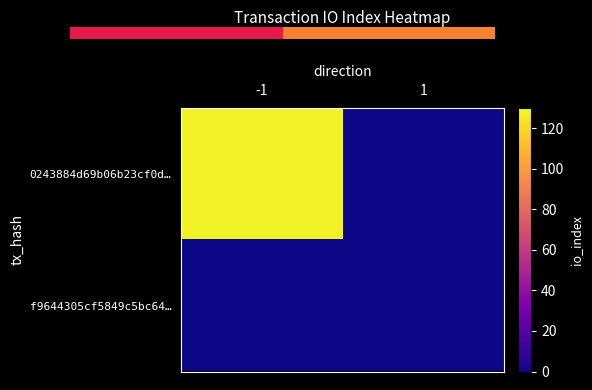

The f9644305cf5849c5bc64… series shows 0 at -1. True or false?

True